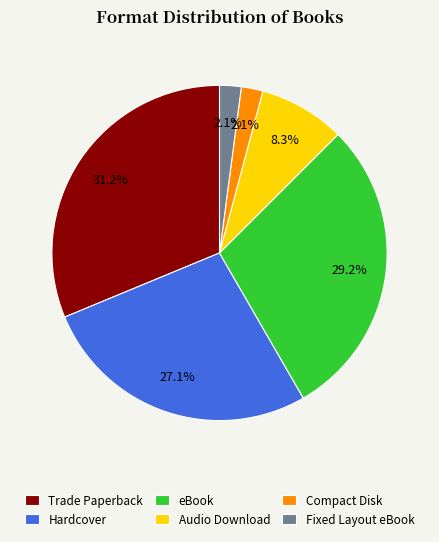

Count the number of slices in the pie.

6